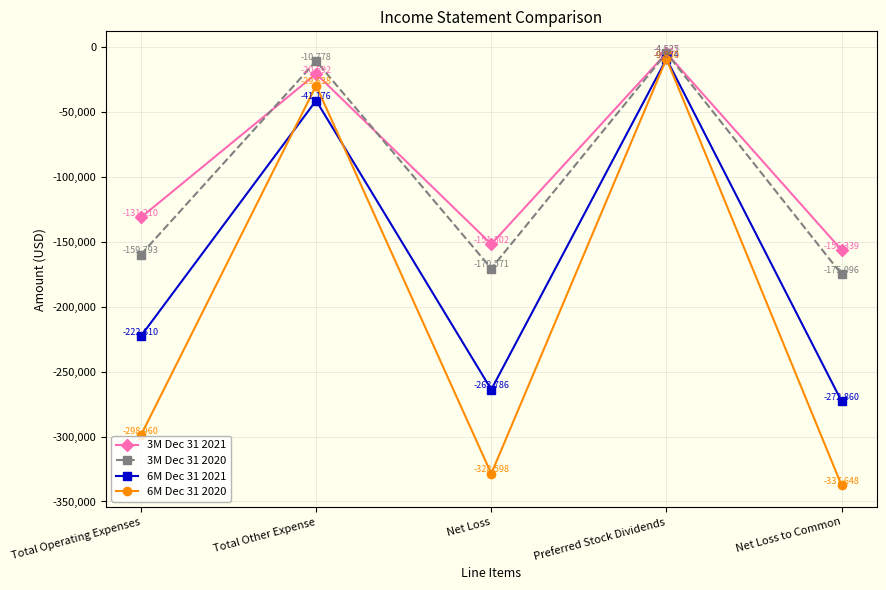

At which label does 6M Dec 31 2020 first exceed -298960?

Total Other Expense